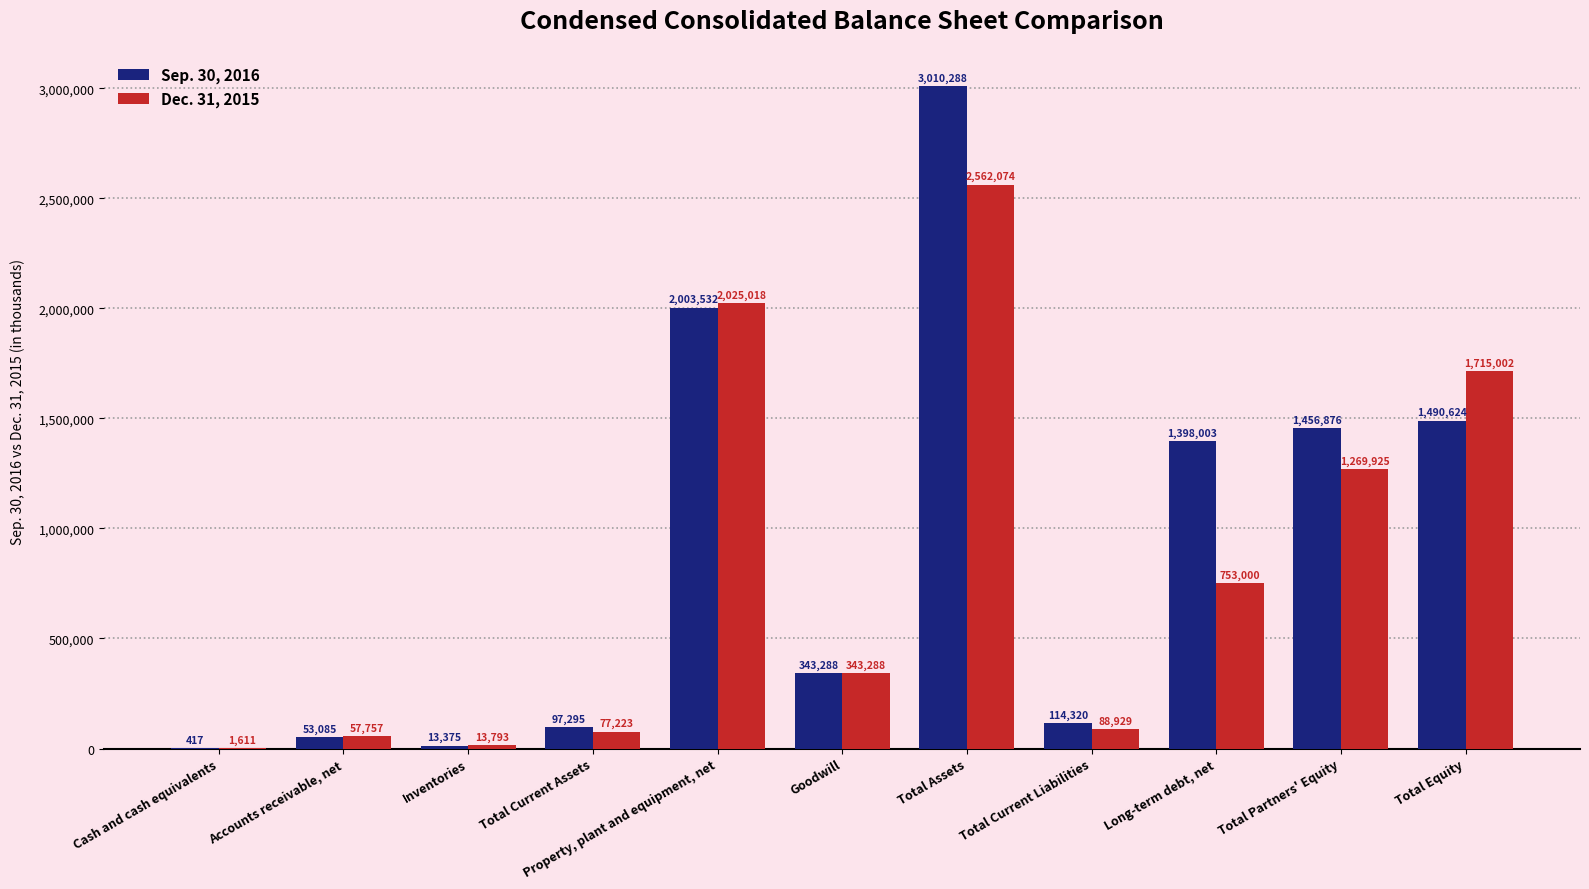

What is the sum of all Sep. 30, 2016 values?

9981103